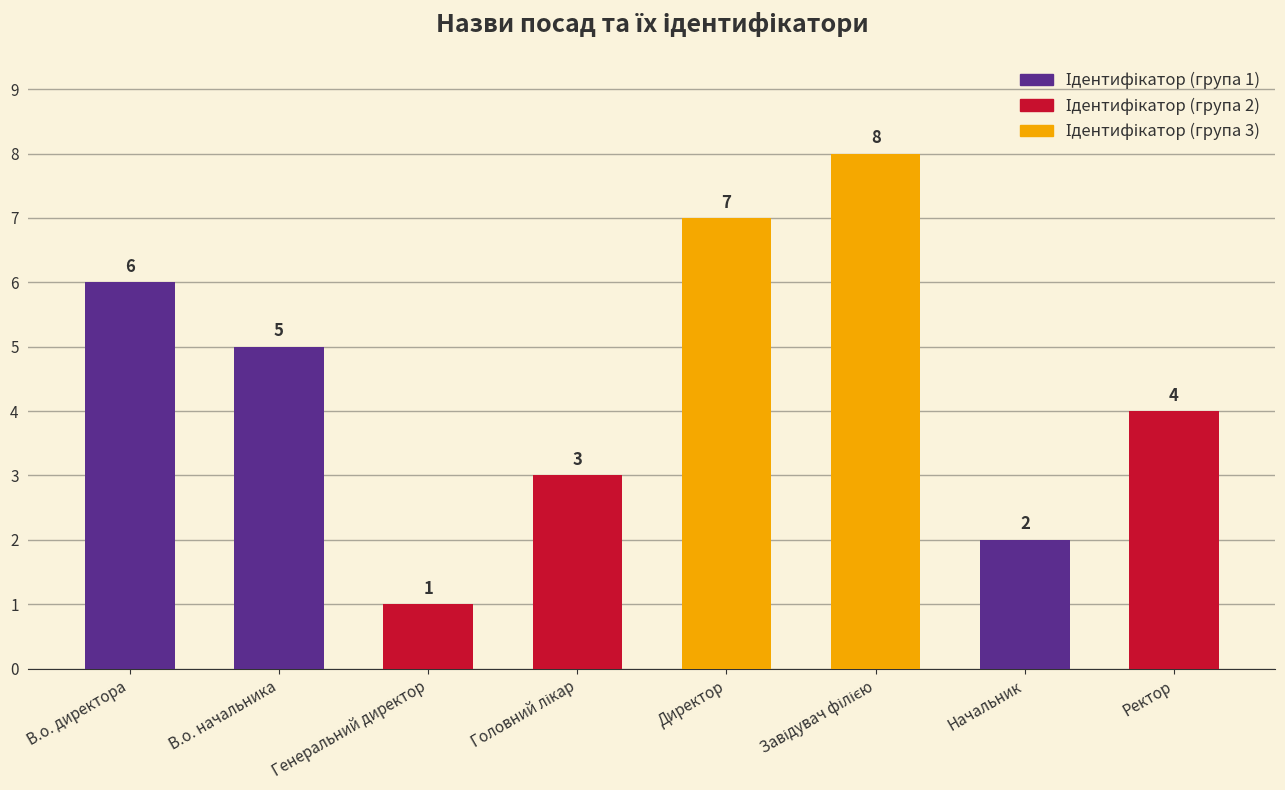

What position from the right is Генеральний директор?

6